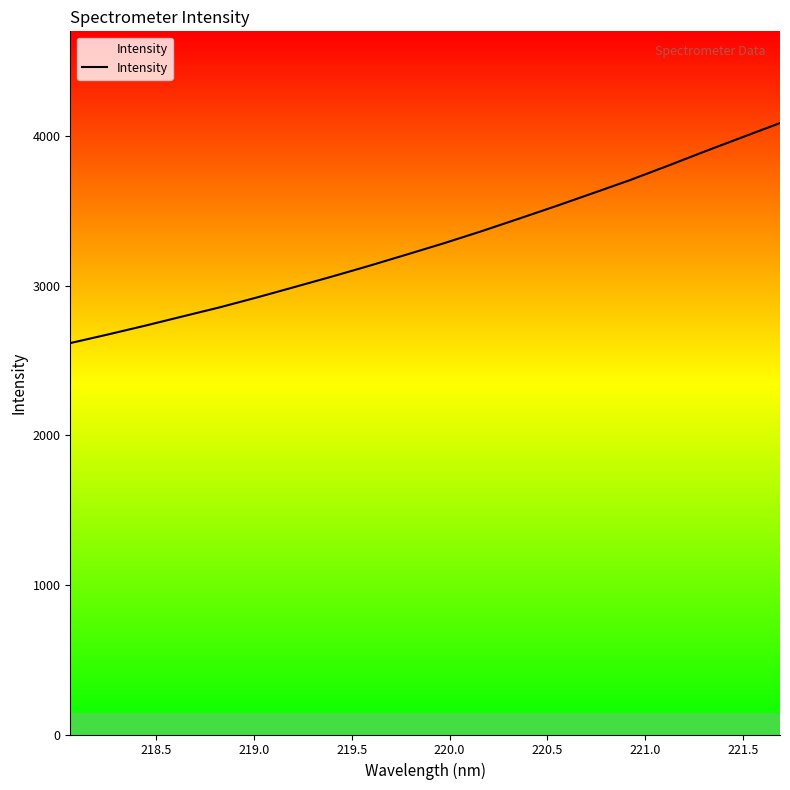

What is the difference between the maximum and minimum values?

1470.7